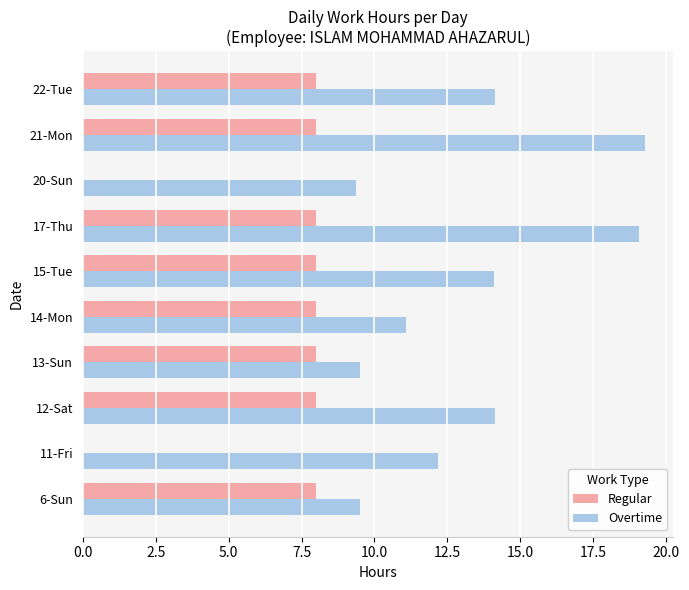

Which series changed the most between 13-Sun and 21-Mon?

Overtime